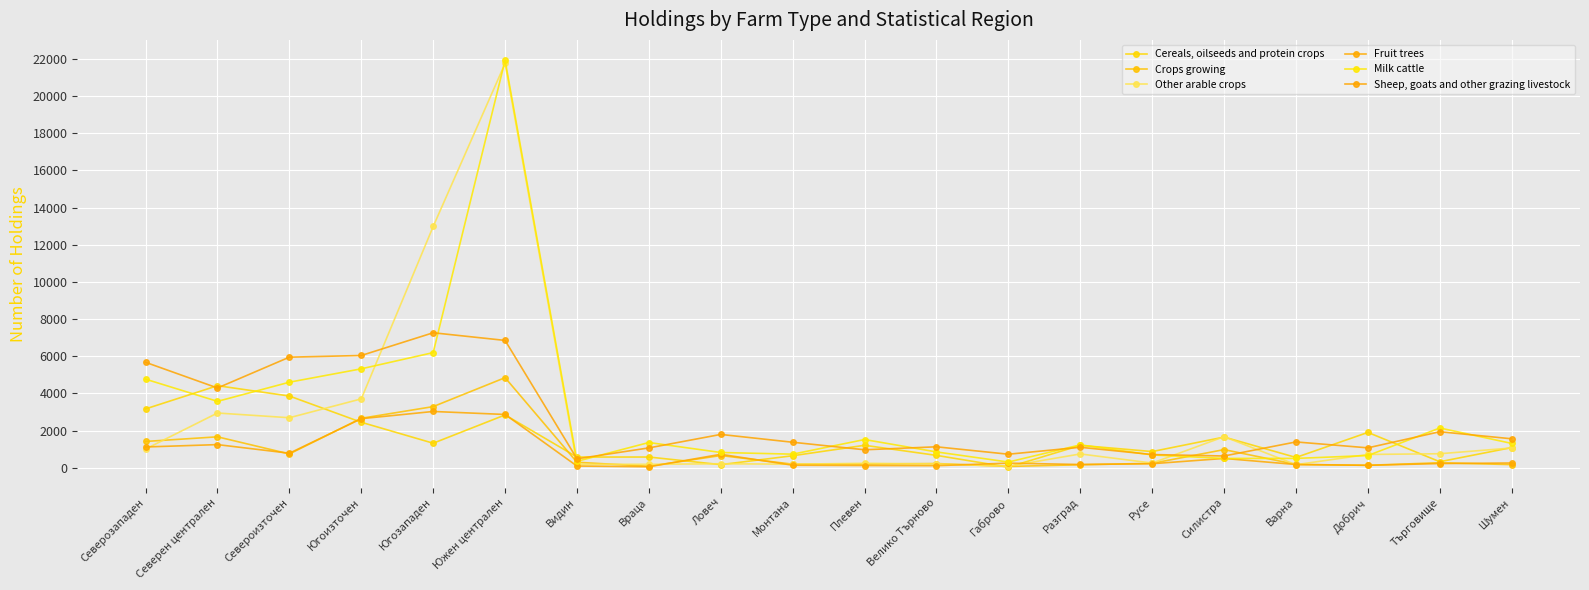

How many intersections are there between Milk cattle and Other arable crops?

6